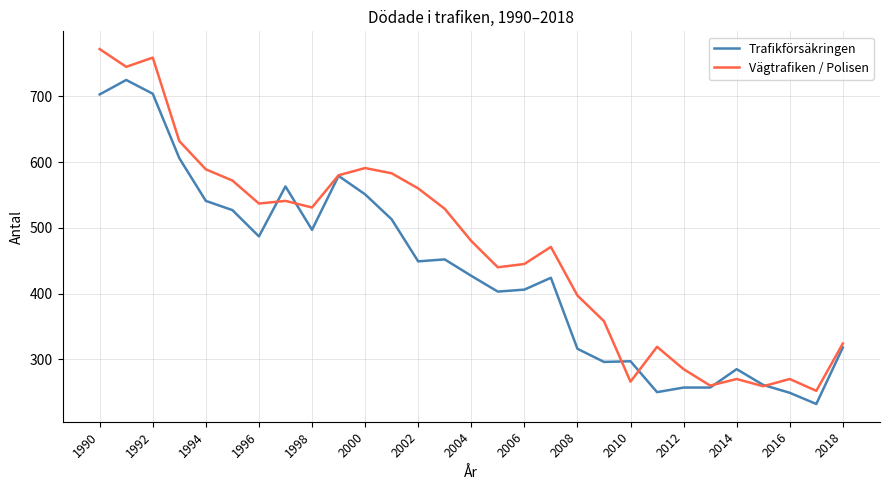

Rank the series by their maximum value, from lowest to highest.

Trafikförsäkringen, Vägtrafiken / Polisen